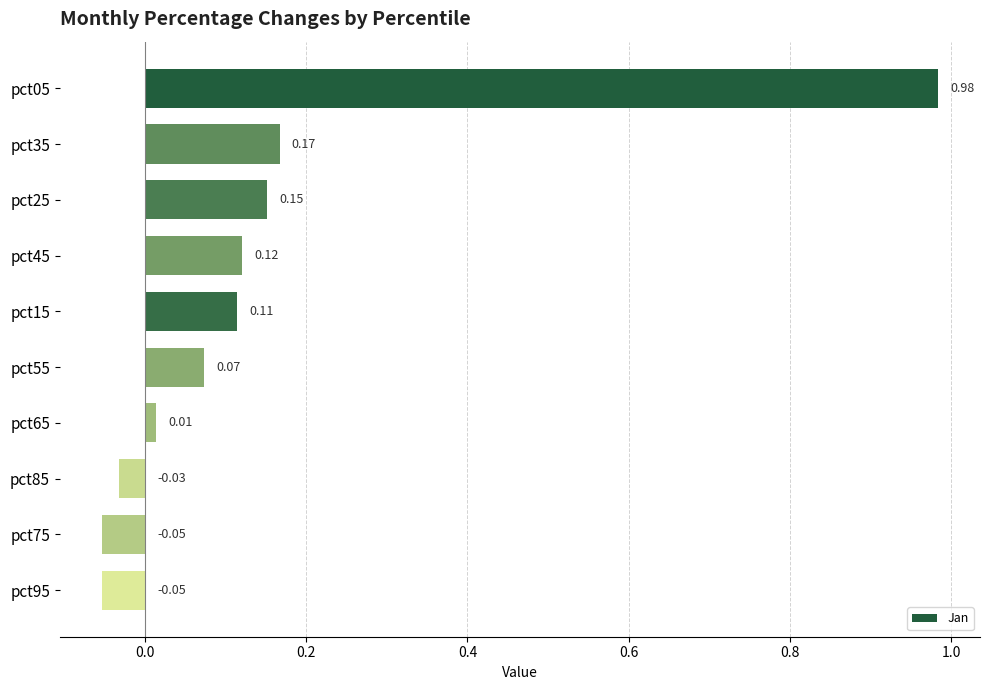

Which has a higher value, pct65 or pct75?

pct65